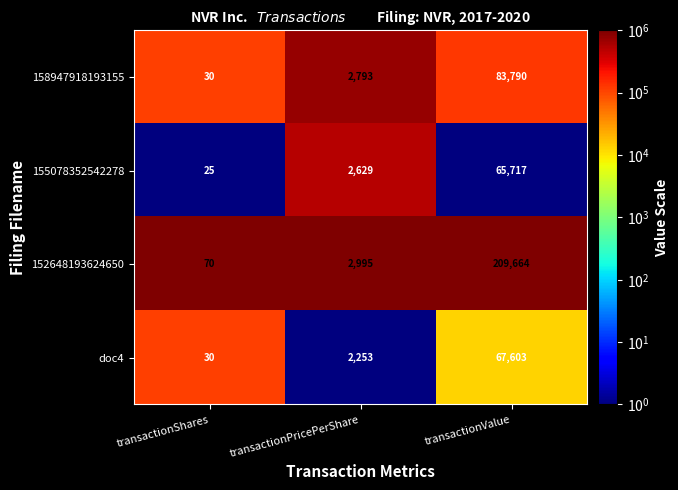

Read the 158947918193155 value at transactionValue, to the nearest 100.

83800